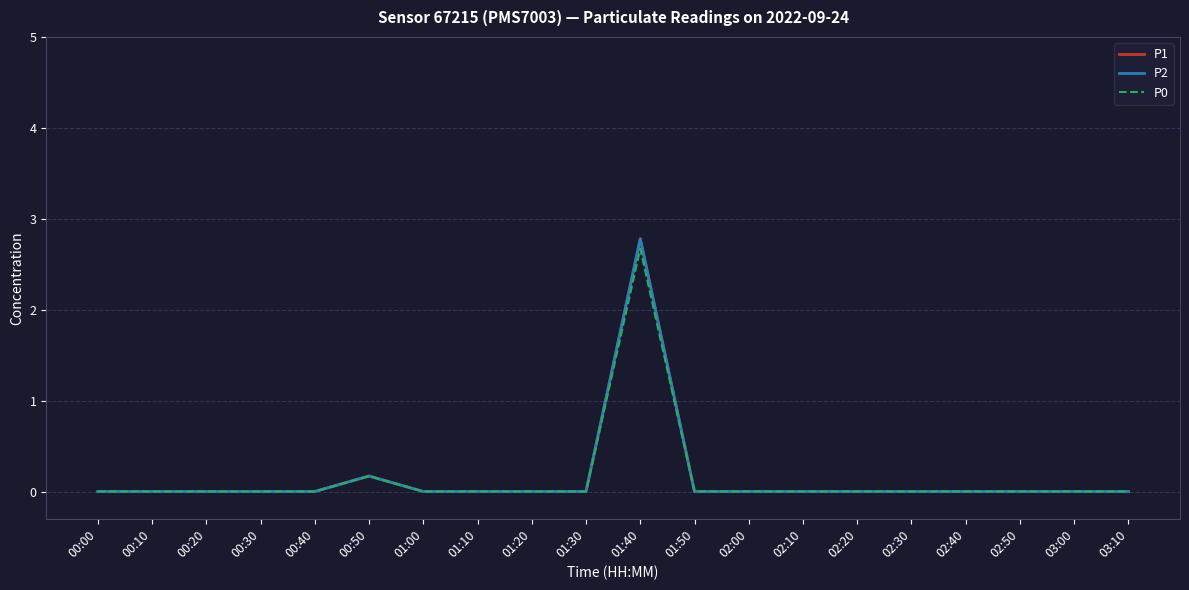

Reading left to right, what are all the values shown in this chart?

P1: 0.0	0.0	0.0	0.0	0.0	0.2	0.0	0.0	0.0	0.0	2.8	0.0	0.0	0.0	0.0	0.0	0.0	0.0	0.0	0.0
P2: 0.0	0.0	0.0	0.0	0.0	0.2	0.0	0.0	0.0	0.0	2.8	0.0	0.0	0.0	0.0	0.0	0.0	0.0	0.0	0.0
P0: 0.0	0.0	0.0	0.0	0.0	0.2	0.0	0.0	0.0	0.0	2.7	0.0	0.0	0.0	0.0	0.0	0.0	0.0	0.0	0.0